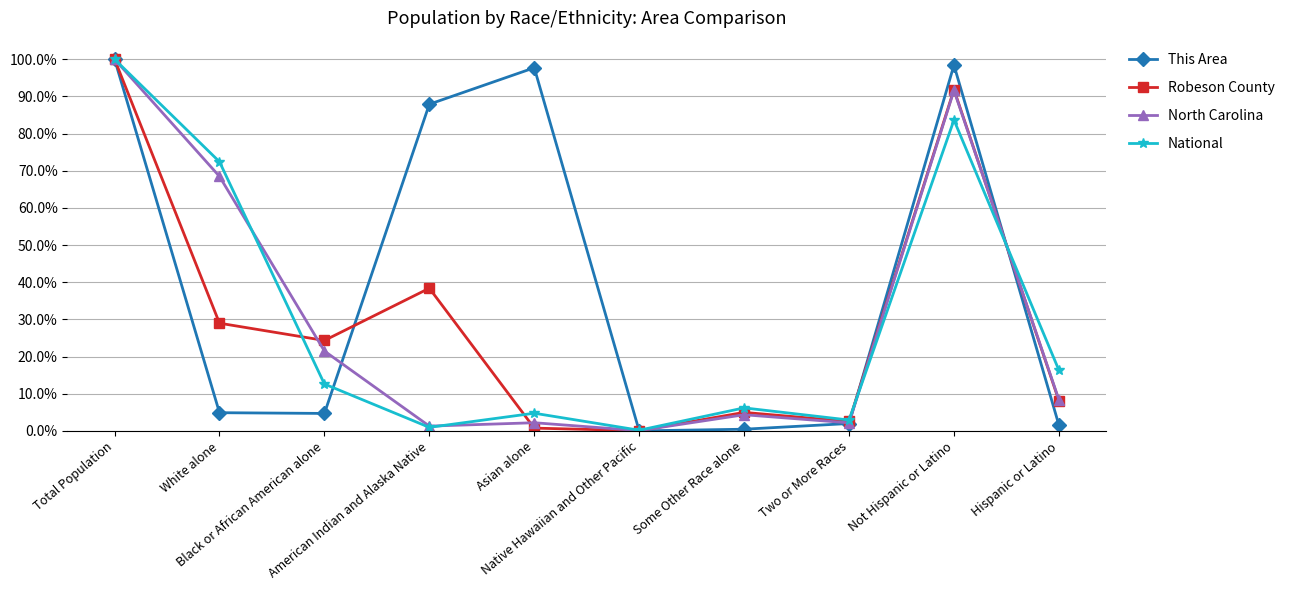

What is the highest value of the This Area series?

100.0